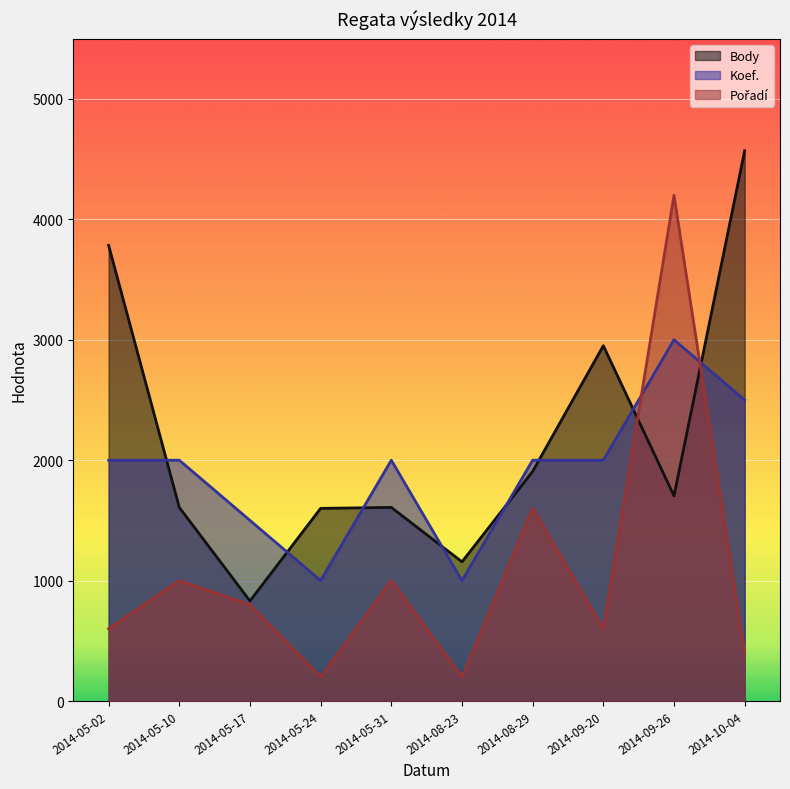

Where is the first local maximum for Koef.?

2014-05-31